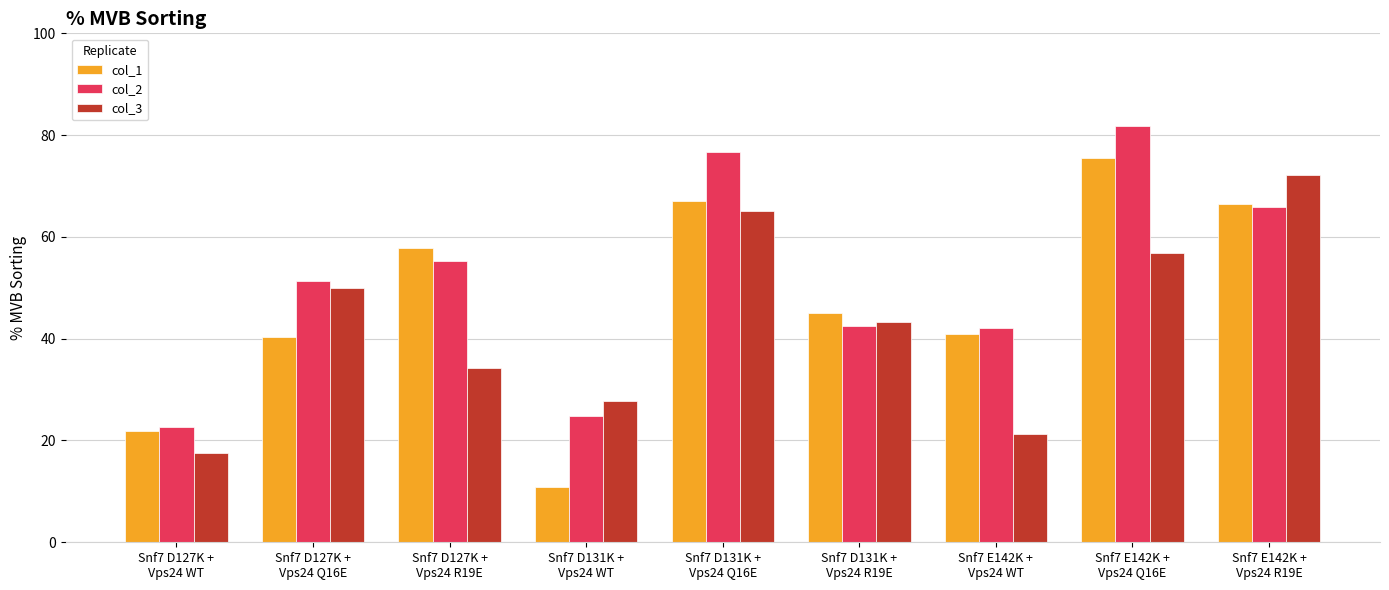

List the series in order of their peak value, highest first.

col_2, col_1, col_3